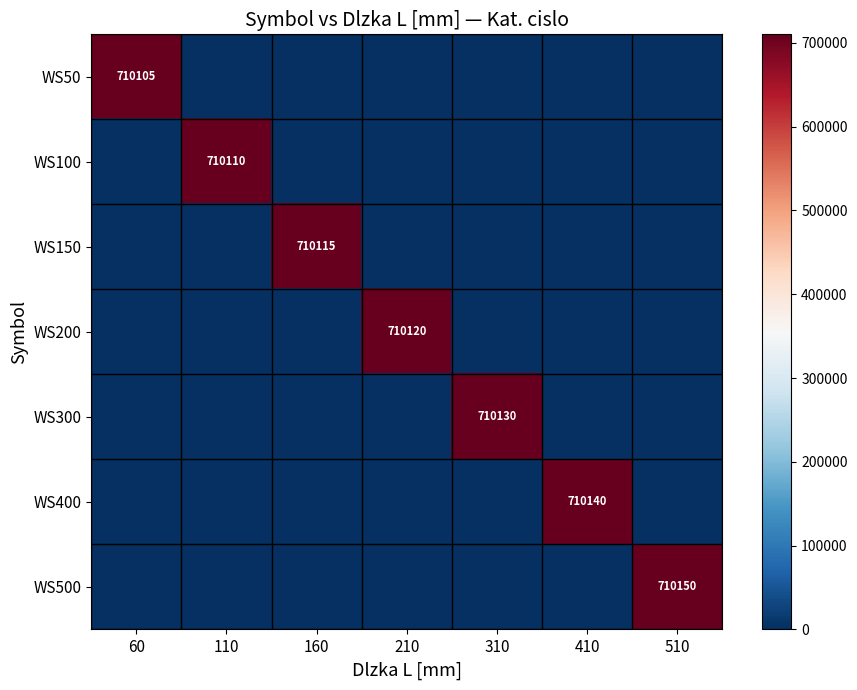

The WS400 series shows 710140 at 410. True or false?

True